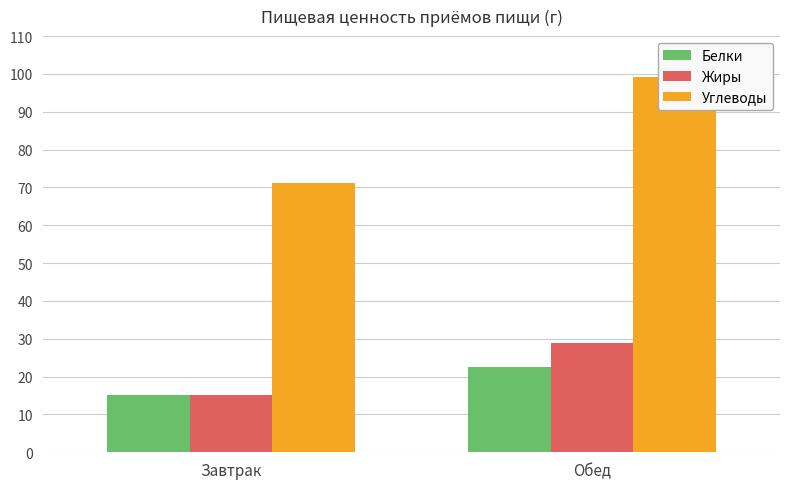

At which category does the chart reach its minimum across all series?

Завтрак